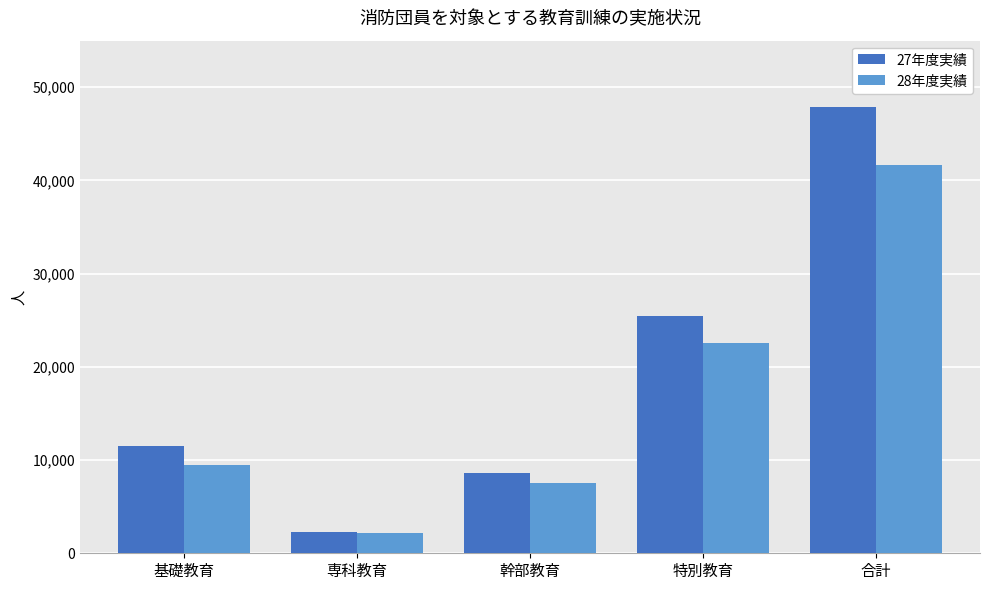

The value of 28年度実績 at 専科教育 is 509. True or false?

False